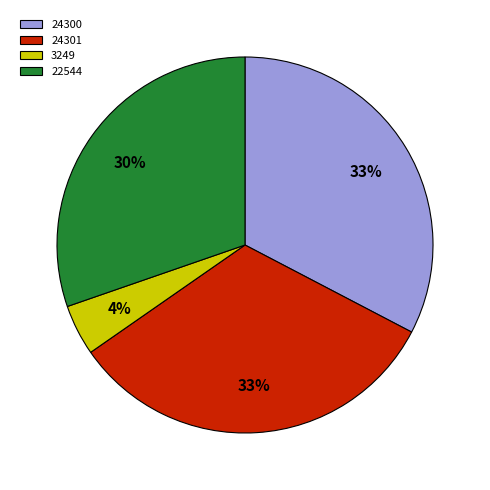

What is the smallest slice in the pie chart?

3249